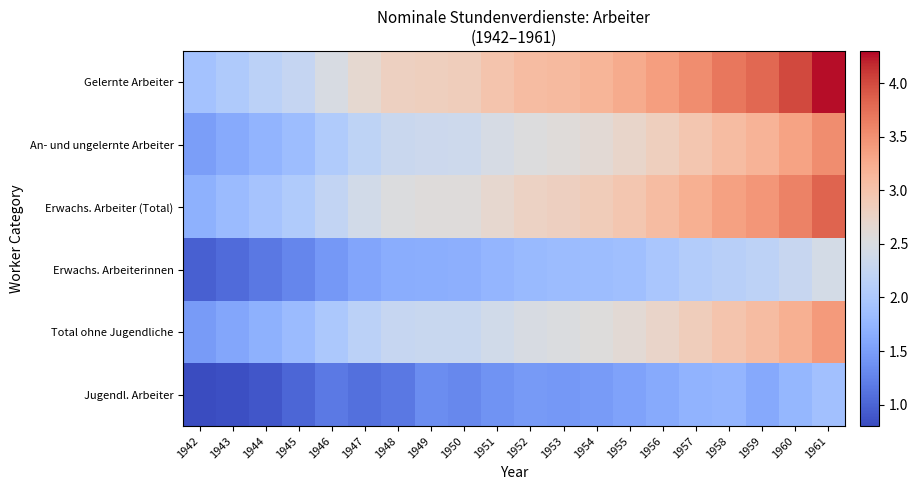

How many distinct data groups are displayed?

6